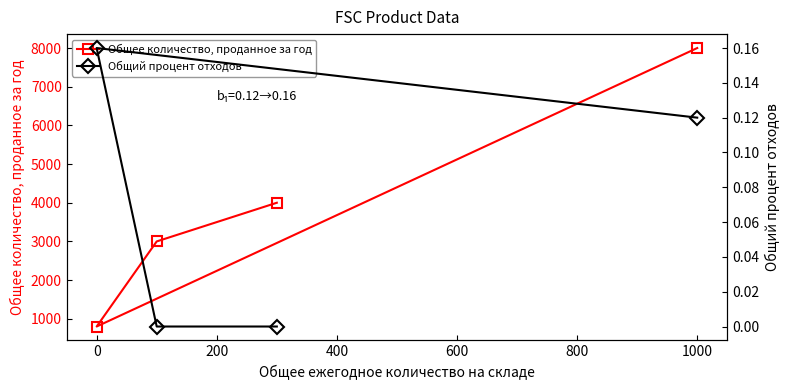

List the series in order of their peak value, lowest first.

Общий процент отходов, Общее количество, проданное за год